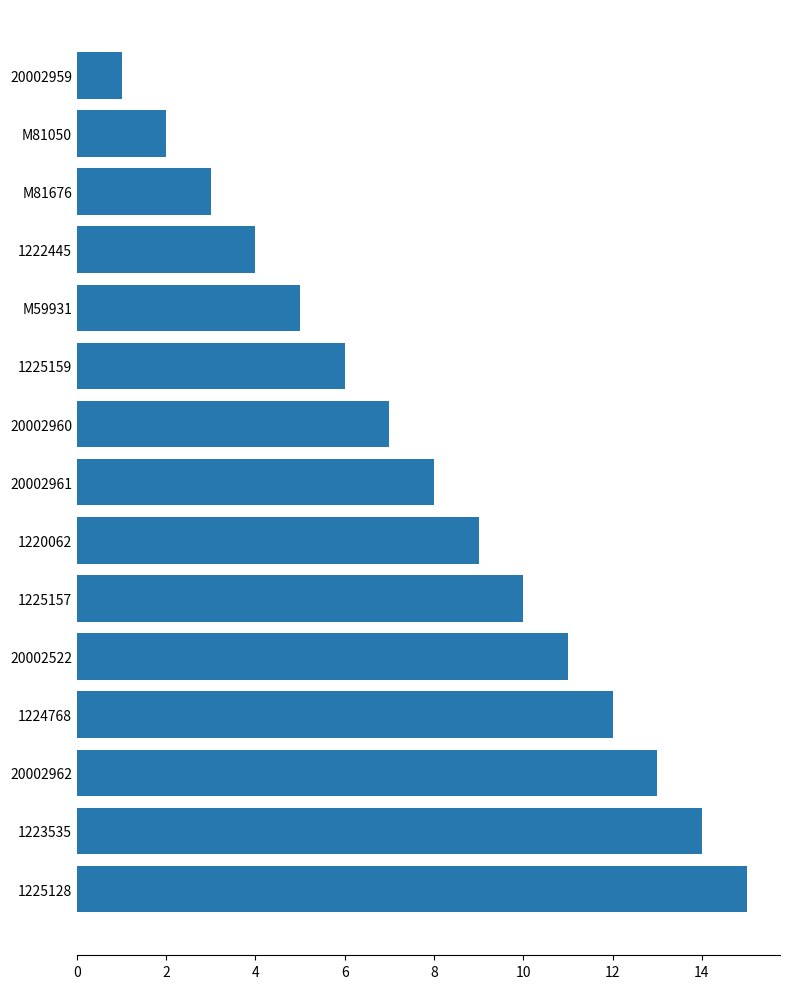

How many series are shown in this chart?

1